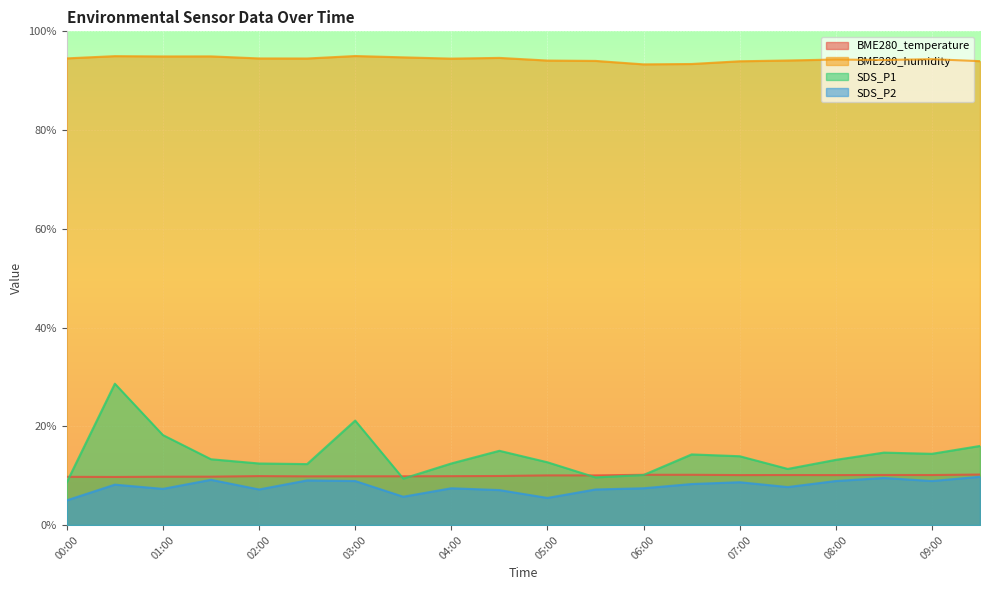

What is the difference between the SDS_P1 values at 03:00 and 03:30?

11.8